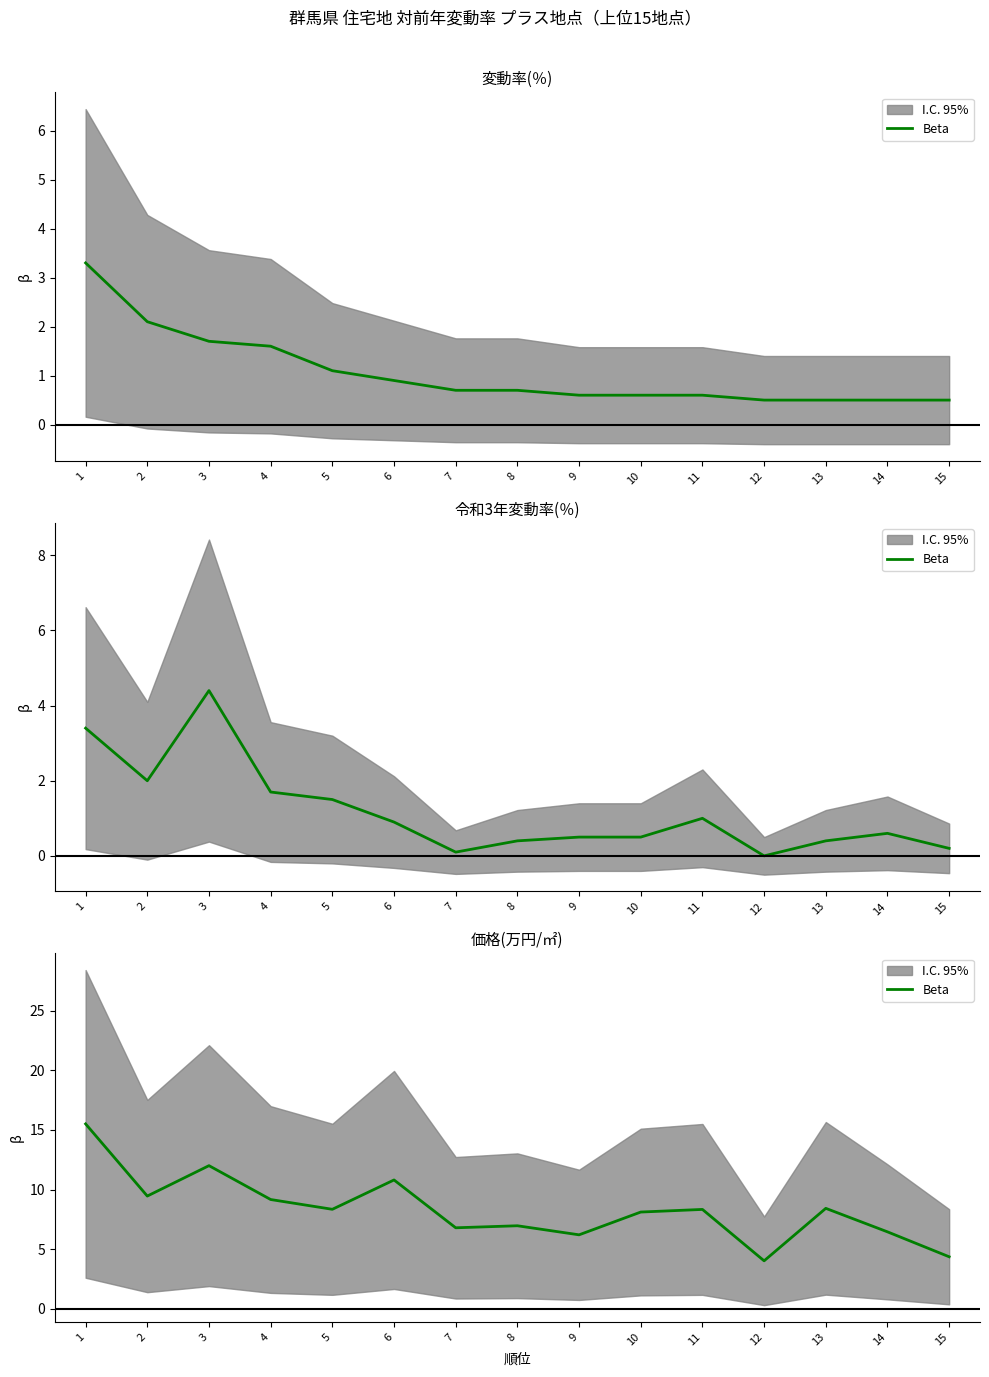

True or false: the data has more than 2 interior local peaks.

True